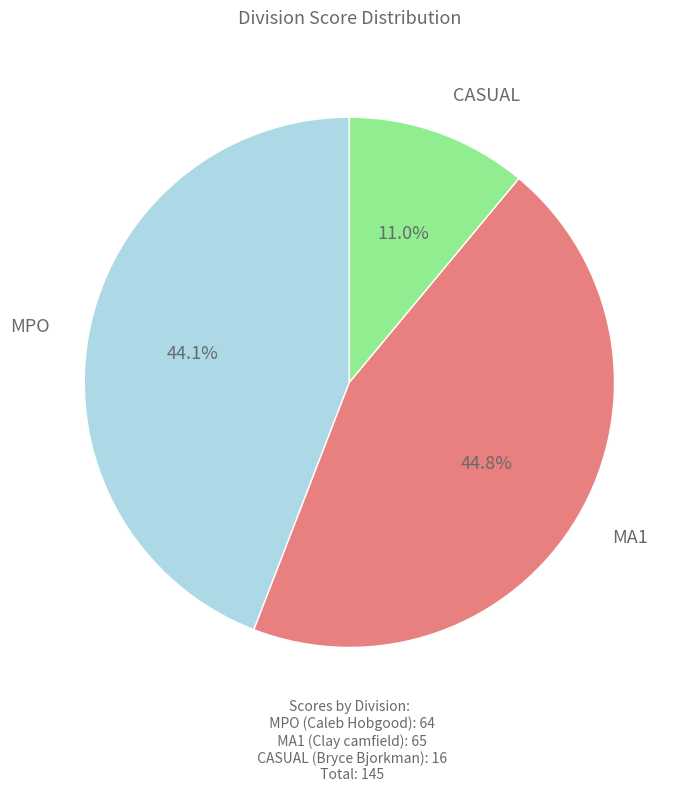

Does MPO account for over 50% of the chart?

No